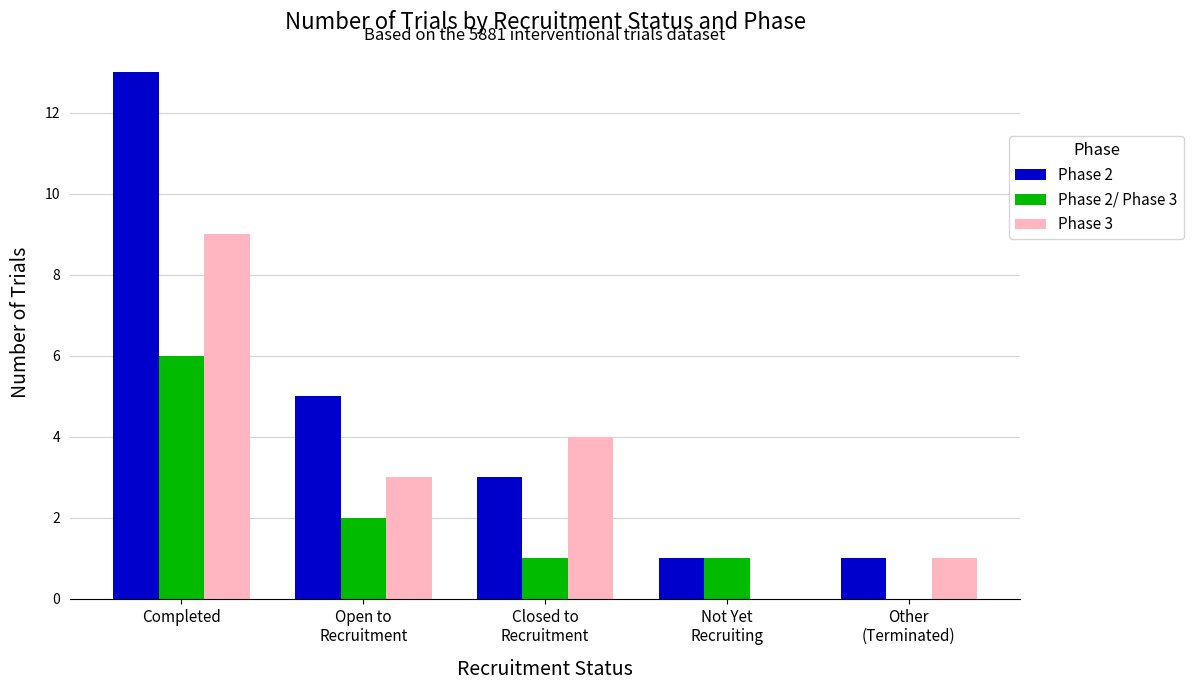

Reading left to right, extract all data points from this chart.

Phase 2: 13	5	3	1	1
Phase 2/ Phase 3: 6	2	1	1	0
Phase 3: 9	3	4	0	1